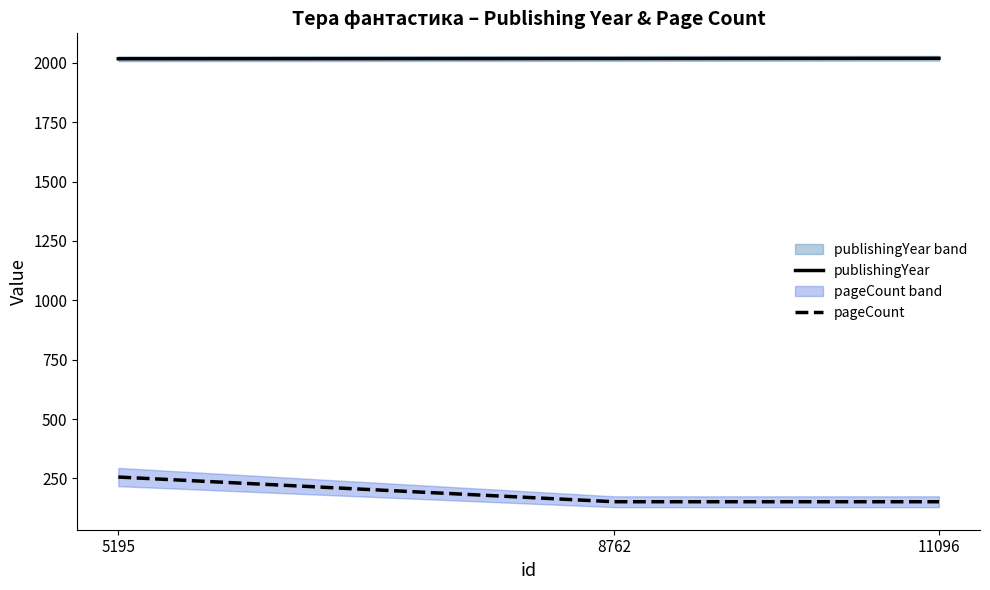

Which series has the largest range (max minus min)?

pageCount